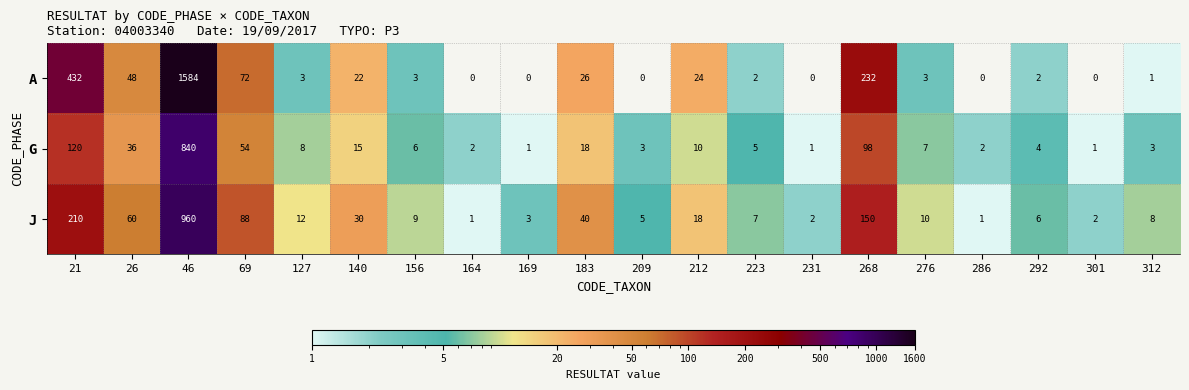

What is the sum of the G values at 169 and 46?

841